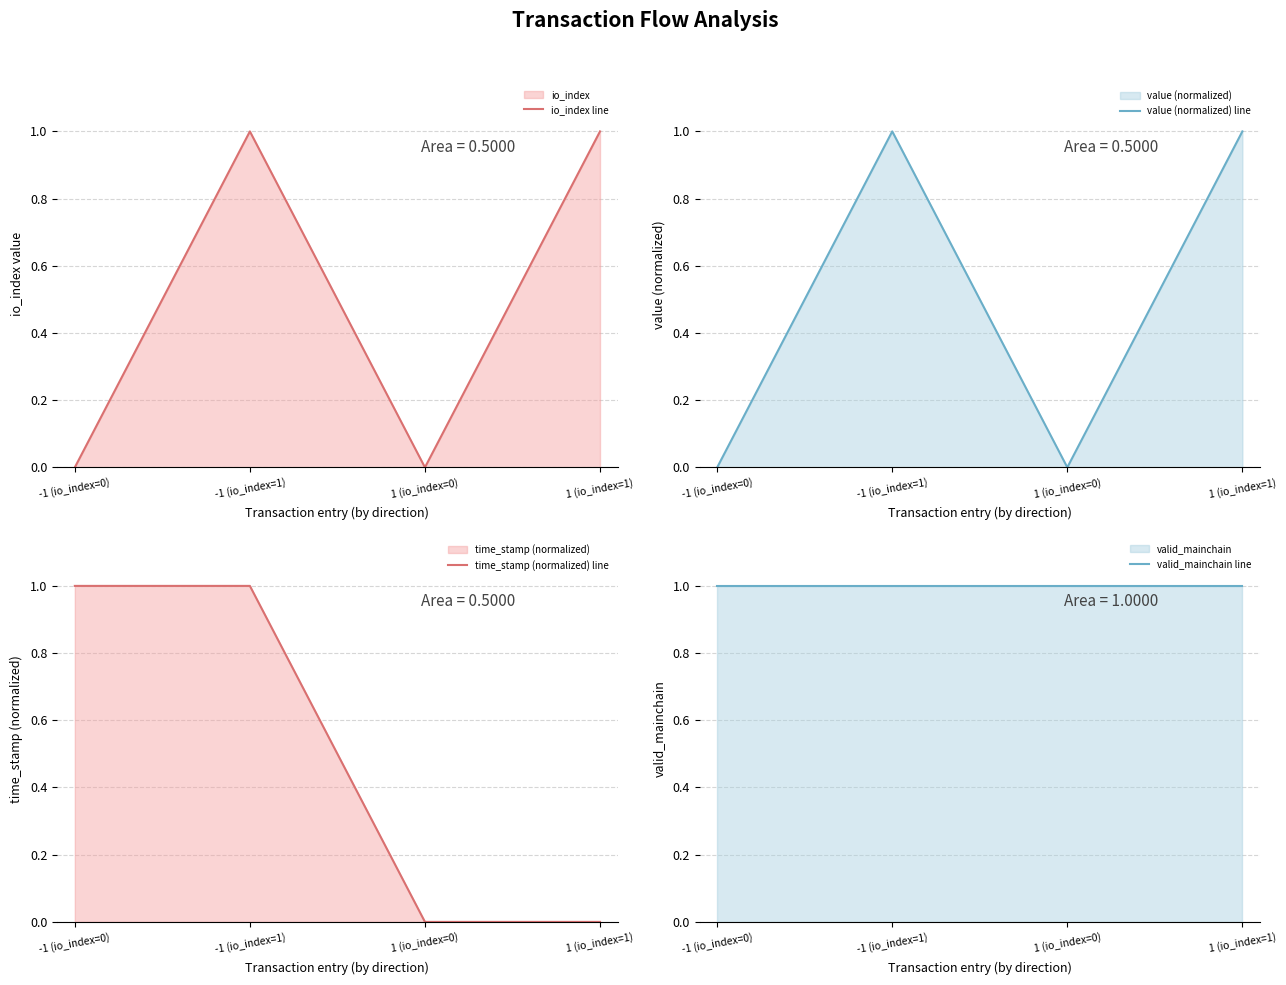

List the series in order of their peak value, highest first.

io_index line, value (normalized) line, time_stamp (normalized) line, valid_mainchain line